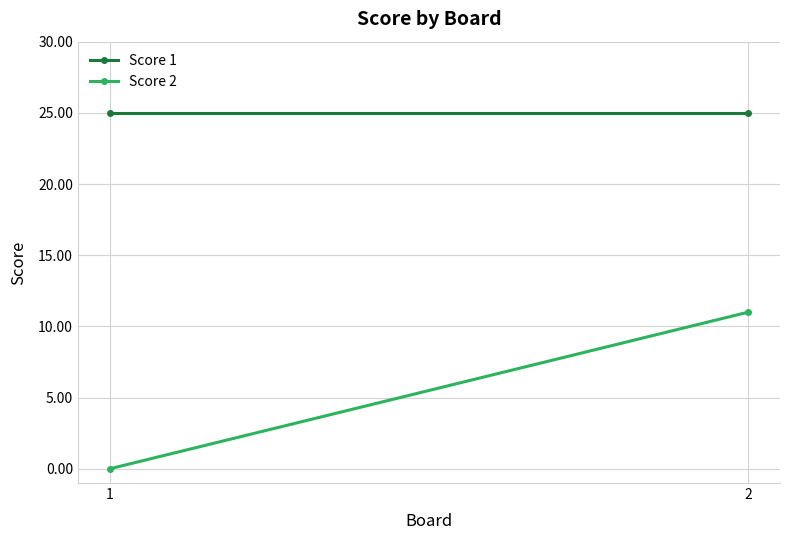

True or false: Score 2 has a value of 0 at 1.

True